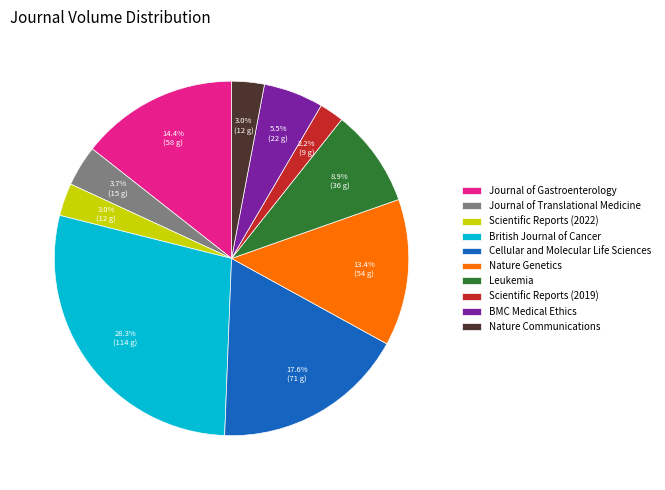

Approximately how many times larger is the value at Scientific Reports (2019) compared to Nature Genetics?

0.2